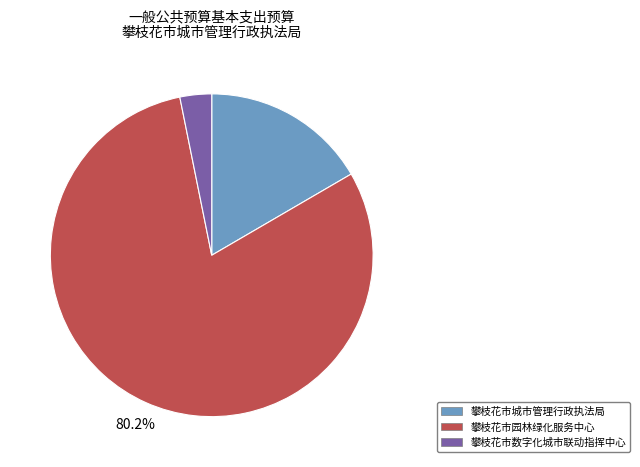

Which category has the smallest portion of the pie?

攀枝花市数字化城市联动指挥中心